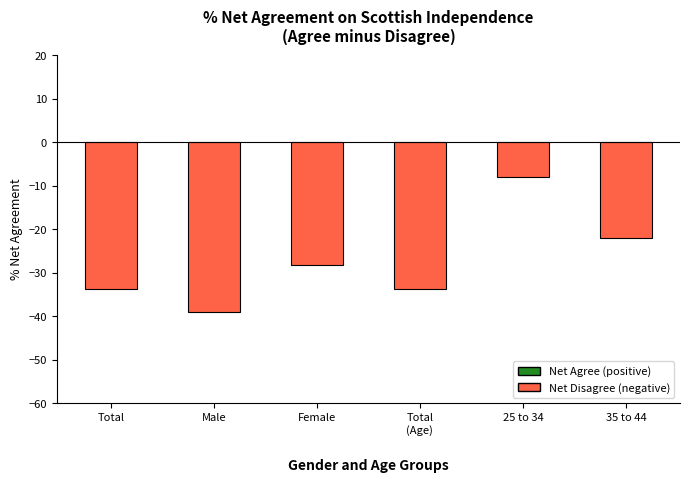

Reading right to left, extract all data points from this chart.

35 to 44=-22.1	25 to 34=-7.9	Total
(Age)=-33.6	Female=-28.3	Male=-39.1	Total=-33.6